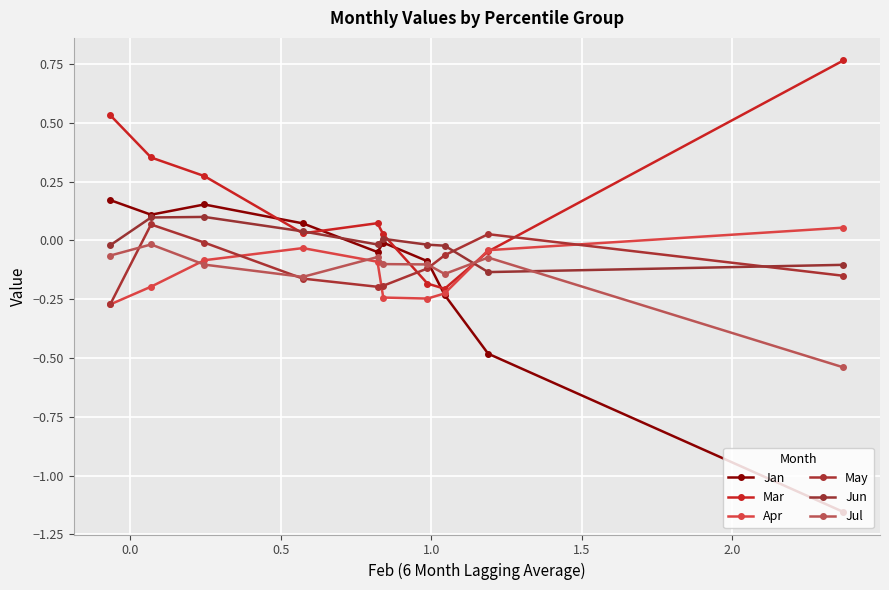

What is the highest value of the Jan series?

0.2